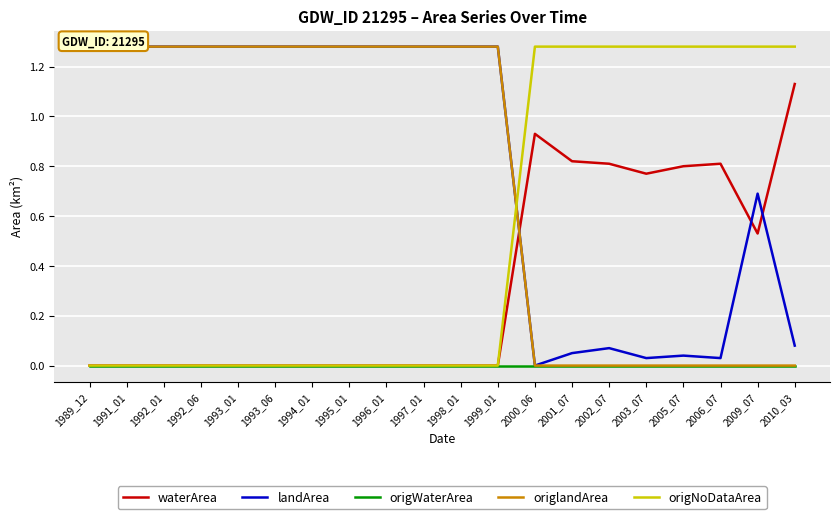

Between 1991_01 and 1992_01, which series saw the biggest shift?

waterArea